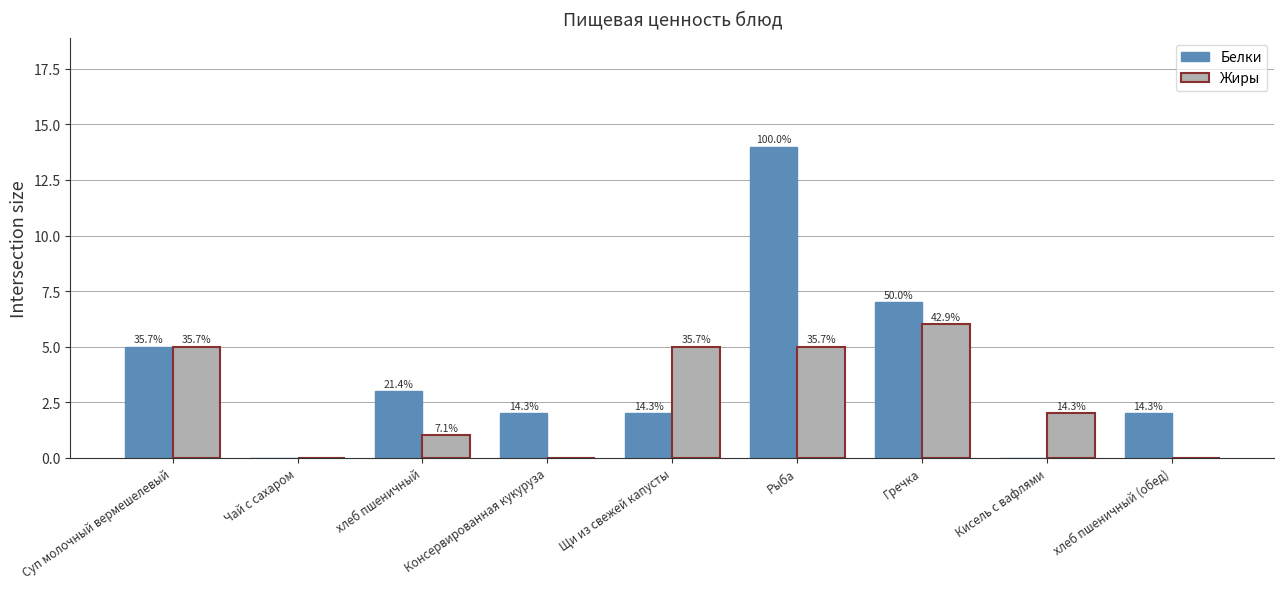

Which category has the lowest value across all series?

Чай с сахаром